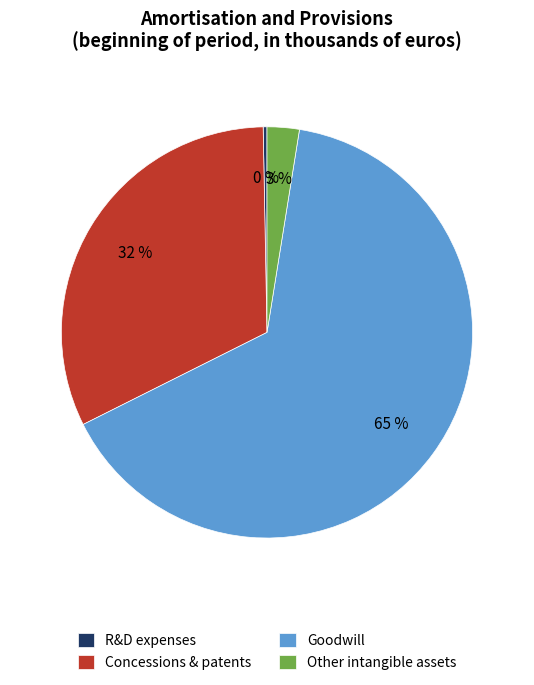

To the nearest percent, what percentage of the pie is Goodwill?

65%